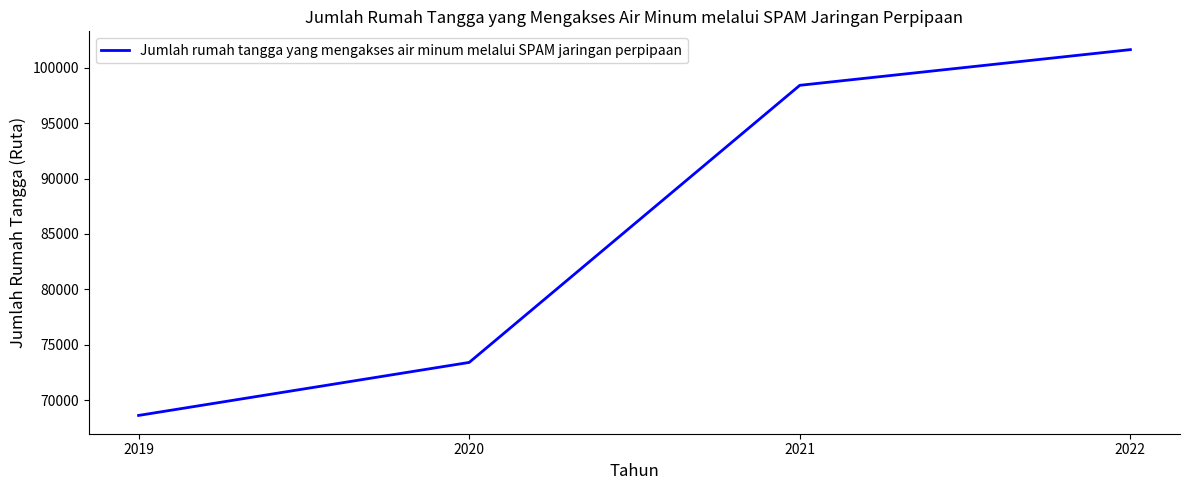

The value at 2019 is 68638. True or false?

True